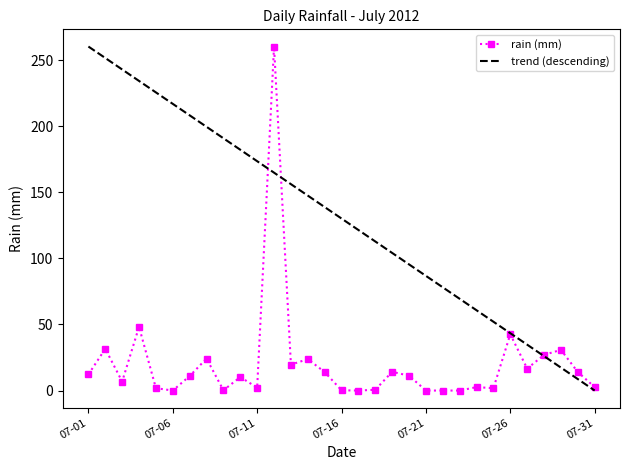

List the series in order of their overall mean, highest first.

trend (descending), rain (mm)